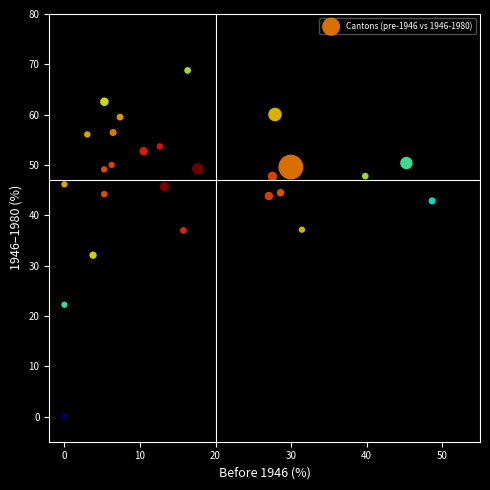

What Y value in the scatter plot is closest to 34?

32.1